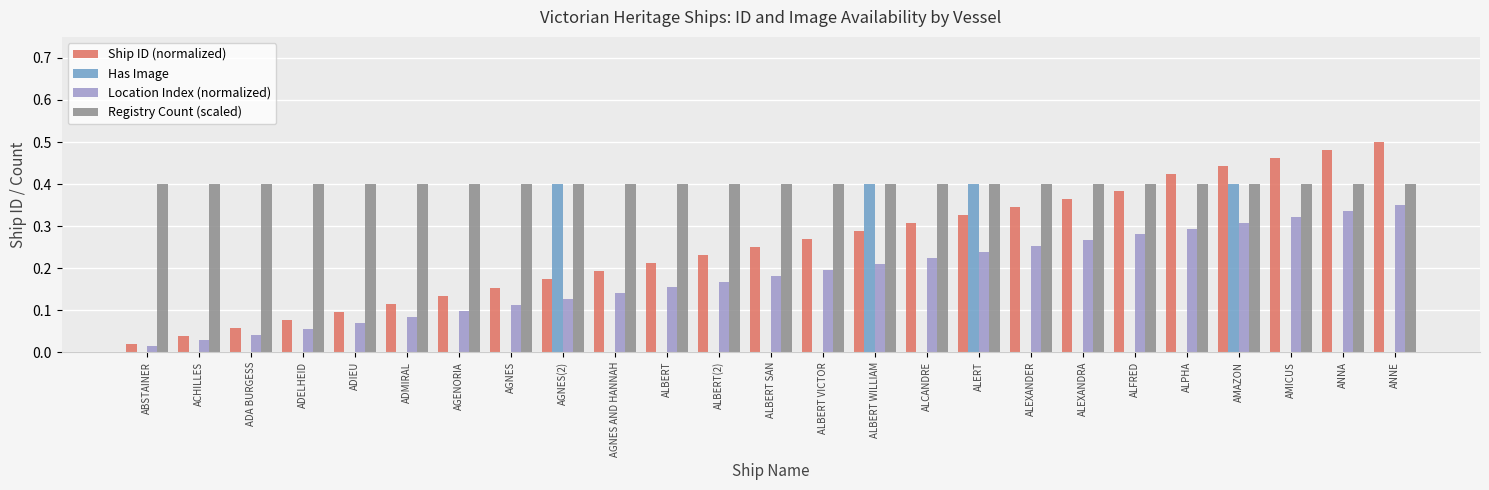

How many series are shown in this chart?

4